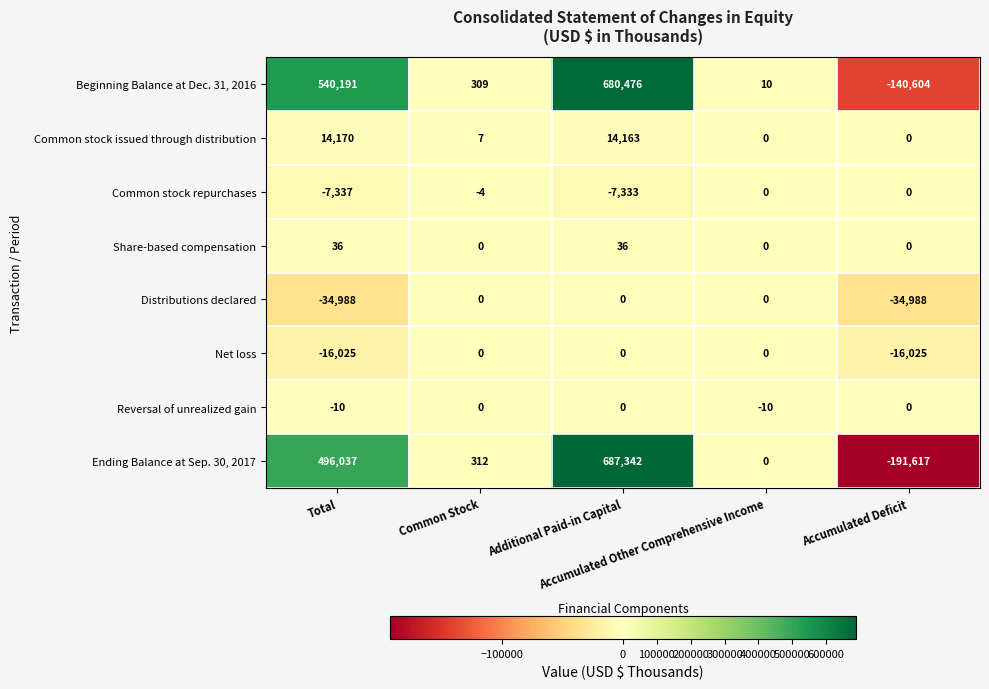

What is the sum of all Net loss values?

-32050